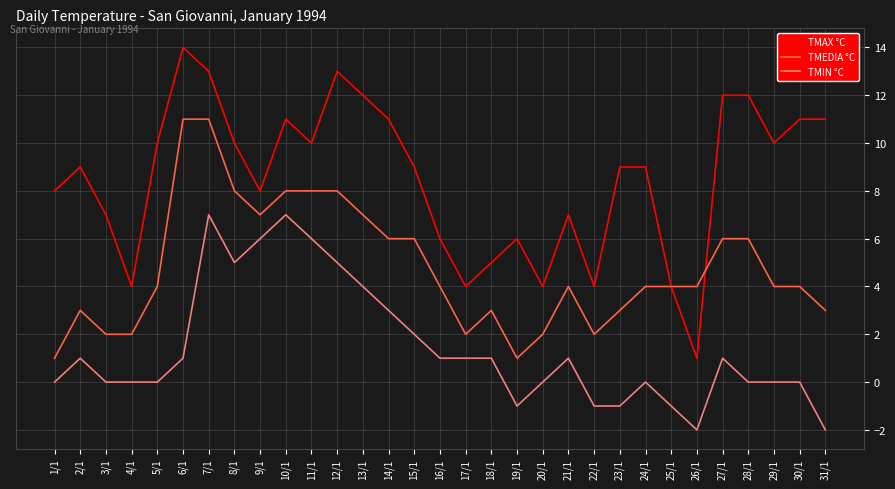

True or false: TMEDIA °C and TMIN °C cross at least once.

False